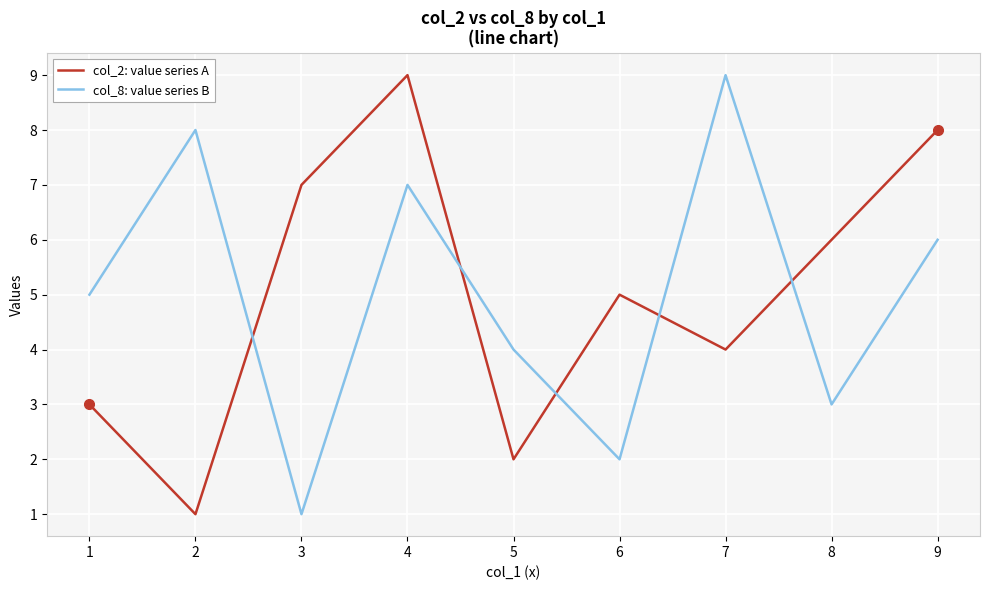

Count the col_8: value series B values in the range 3 to 7.

5